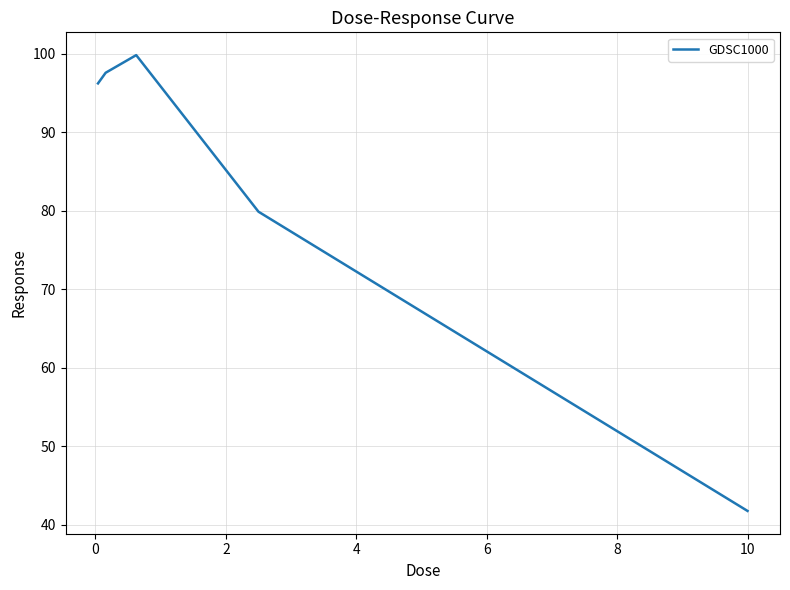

Reading left to right, extract all data points from this chart.

96.2	97.6	99.8	79.9	41.8